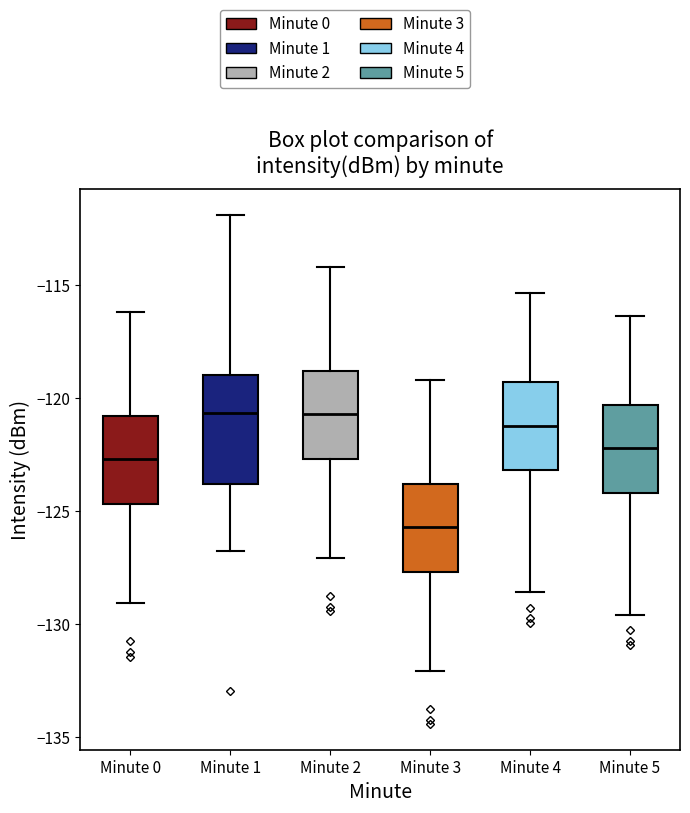

Which box is the tallest, from its lower edge to its upper edge?

Minute 1